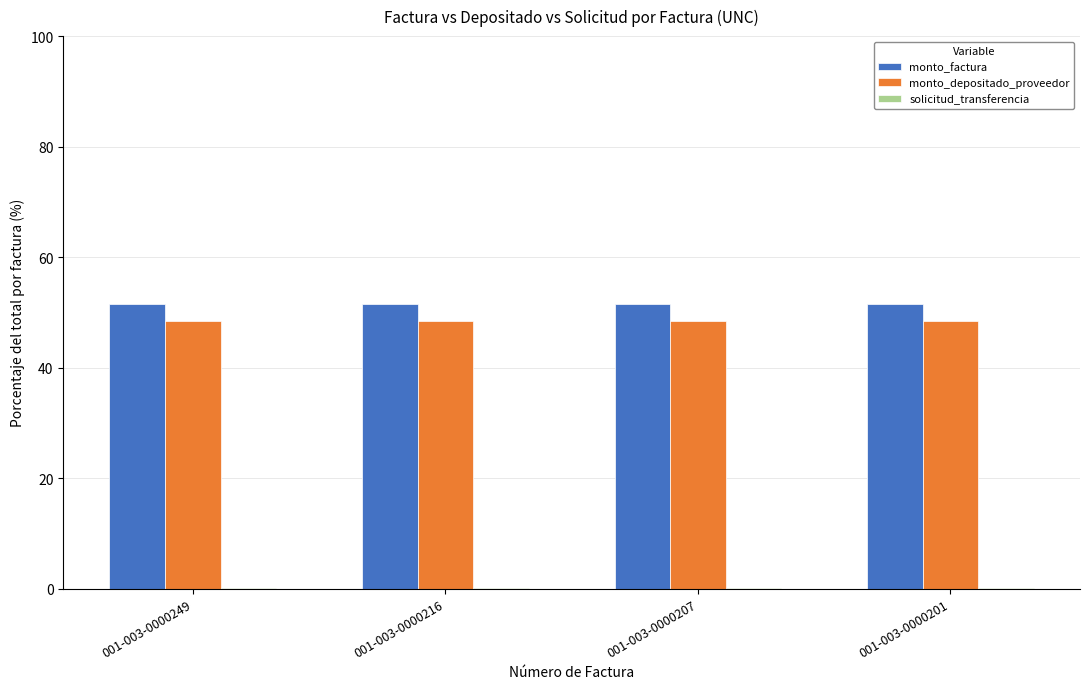

What value does the monto_factura series have at 001-003-0000249?

51.5